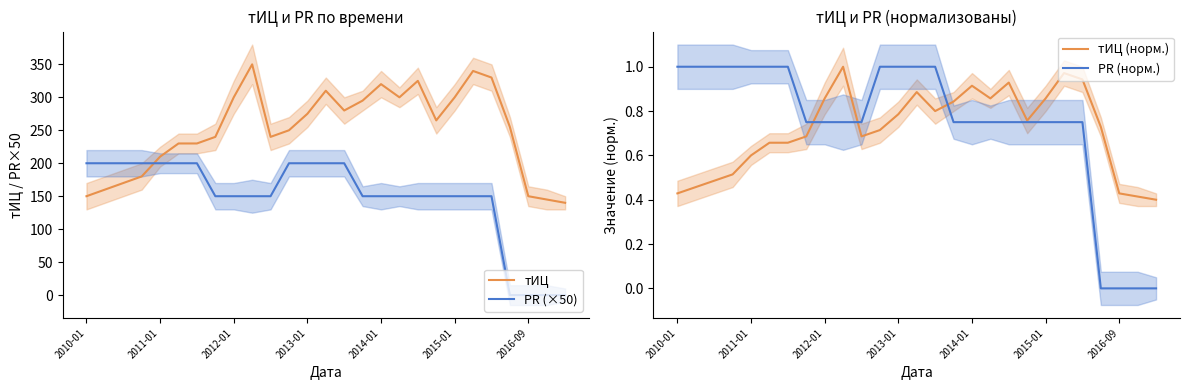

What is the minimum value for тИЦ (норм.)?

0.4